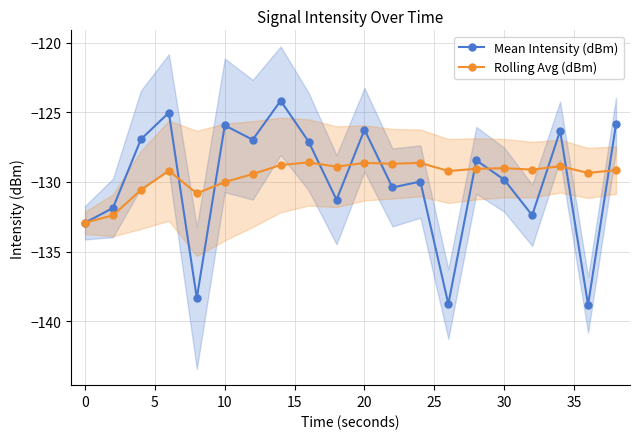

What is the highest value of the Mean Intensity (dBm) series?

-124.2